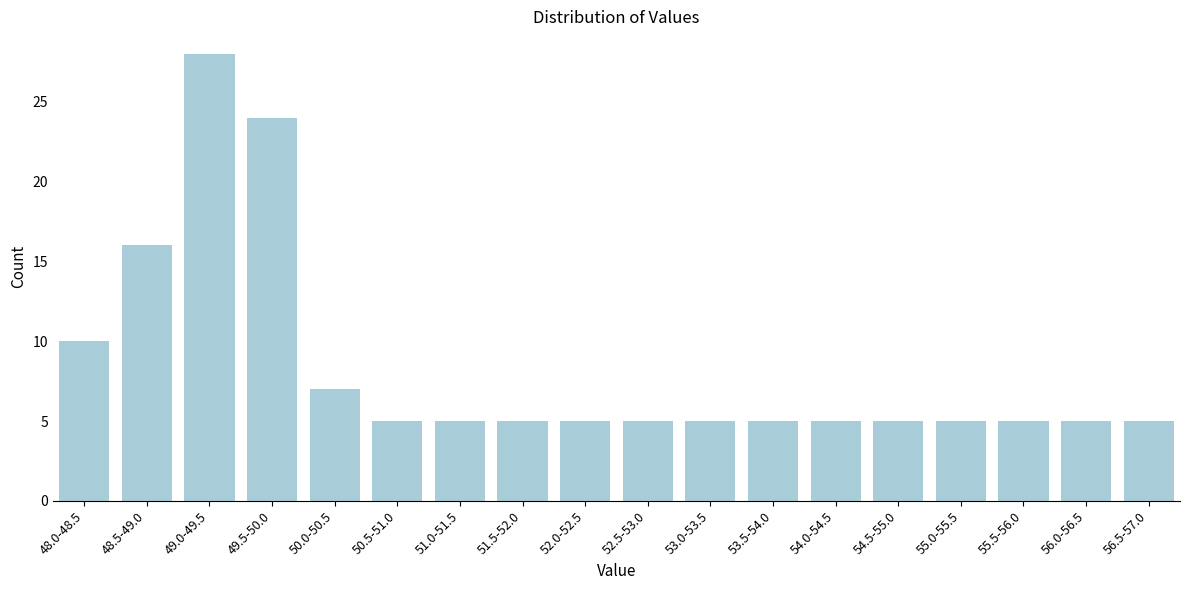

Reading right to left, what are all the values shown in this chart?

5	5	5	5	5	5	5	5	5	5	5	5	5	7	24	28	16	10